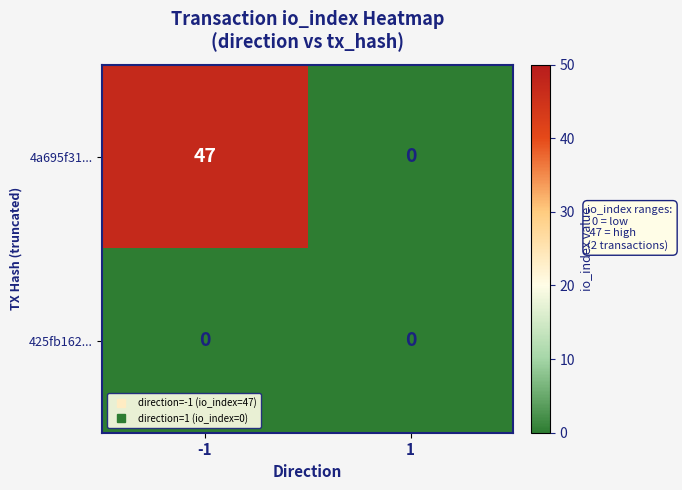

Reading left to right, extract all data points from this chart.

4a695f31...: -1=47	1=0
425fb162...: -1=0	1=0